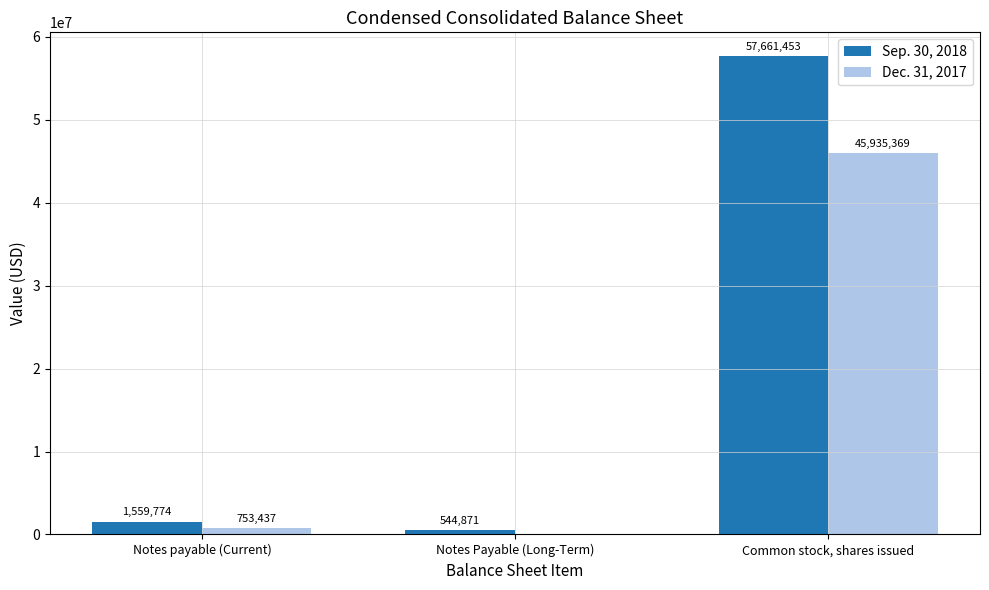

Is the value of Dec. 31, 2017 at Notes payable (Current) greater than the value of Sep. 30, 2018 at Notes Payable (Long-Term)?

Yes